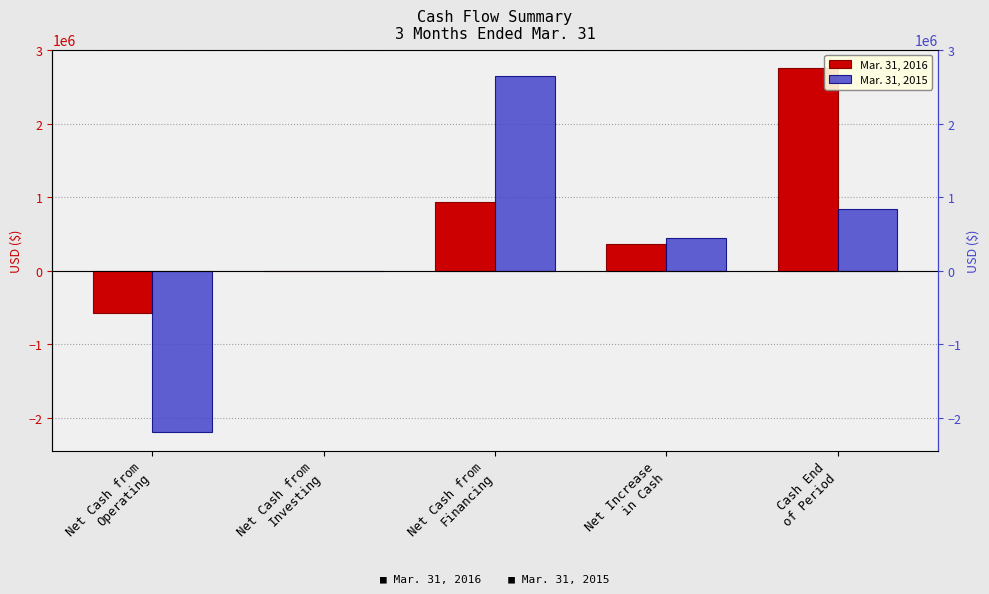

What position from the left is Net Cash from
Investing?

2